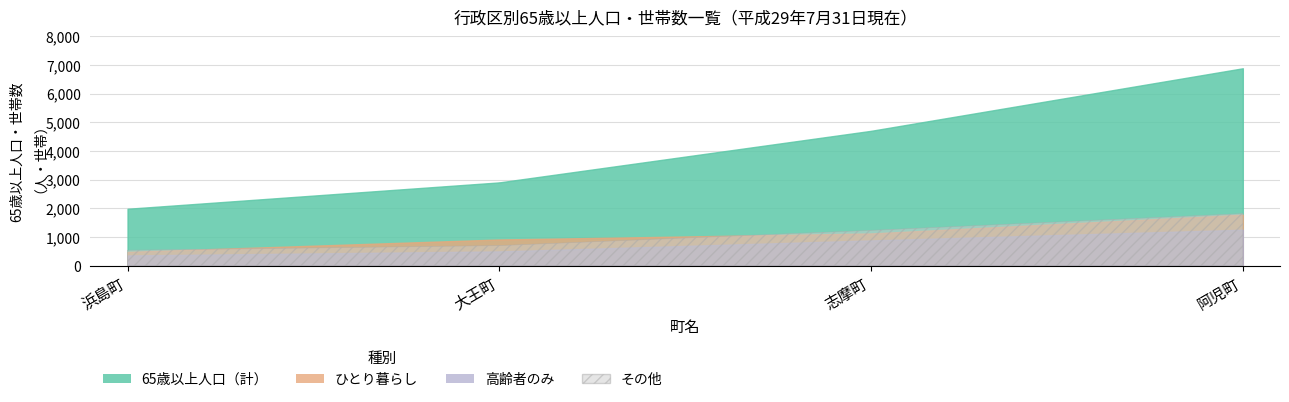

What is the spread (max minus min) of values at 志摩町?

3824